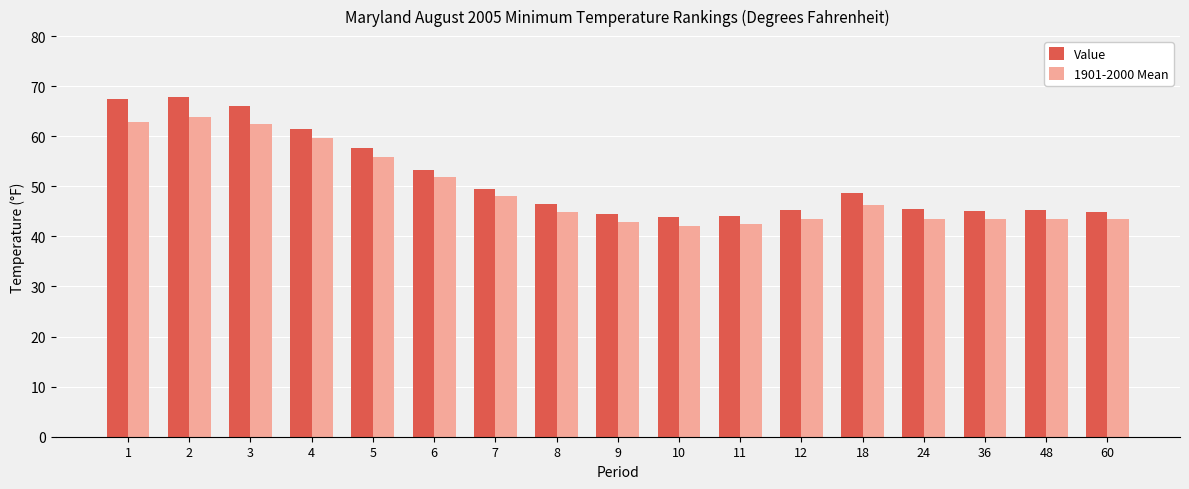

Which series has the largest total across all categories?

Value